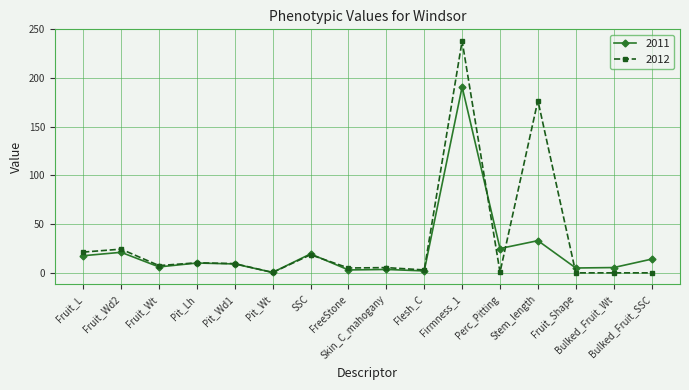

Where is 2012 nearest to the value 119?

Stem_length